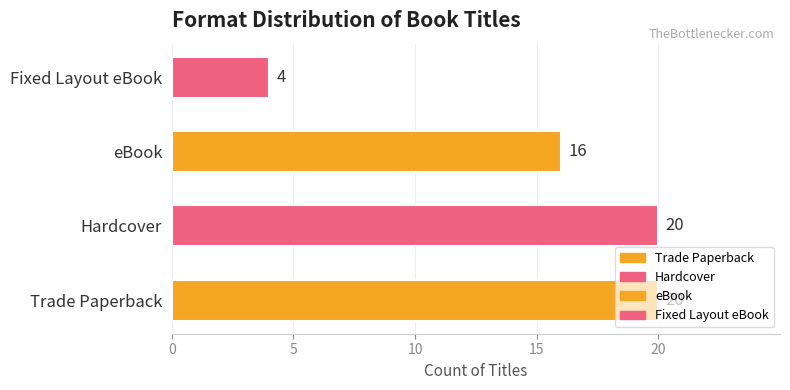

Is it true that the value at Fixed Layout eBook is 1?

False